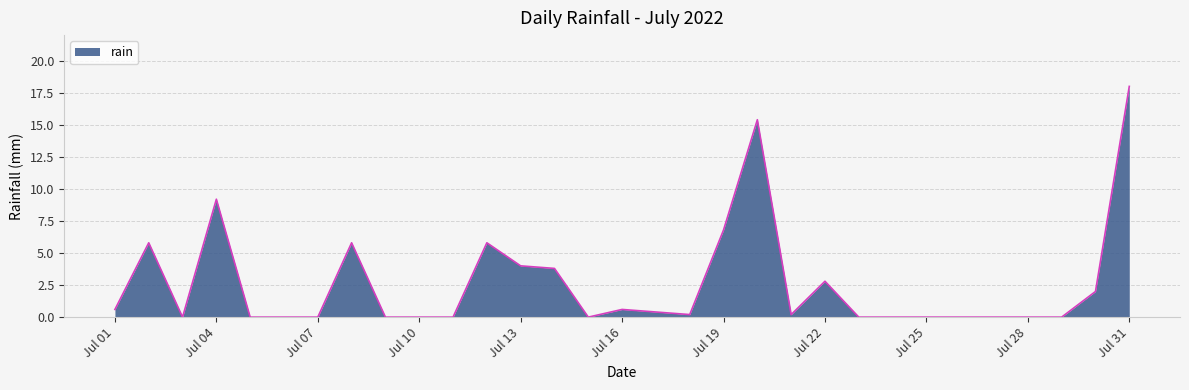

What is the maximum value shown in the chart?

18.0